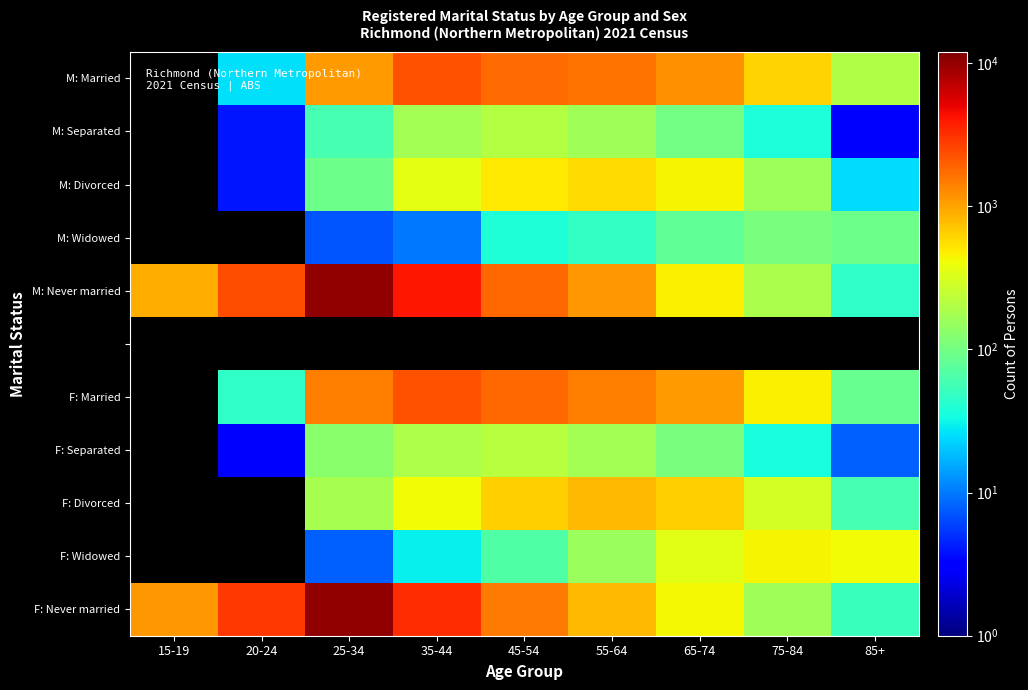

What is the spread (max minus min) of values at 15-19?

1139.0